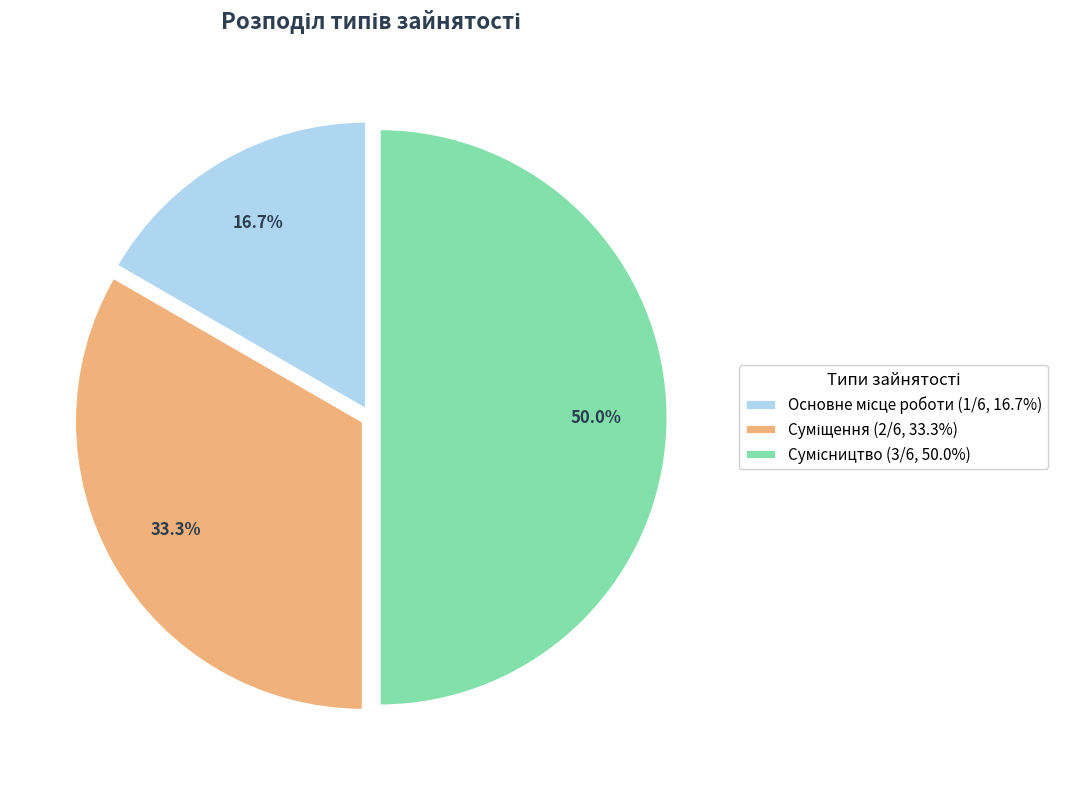

Count the number of slices in the pie.

3